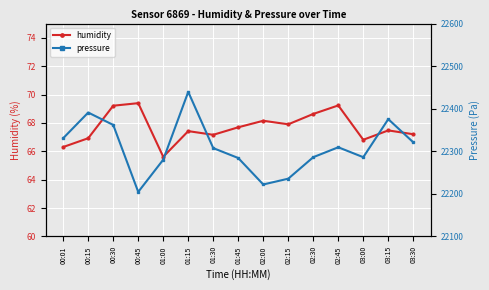

What are all the series names shown in the legend?

humidity, pressure